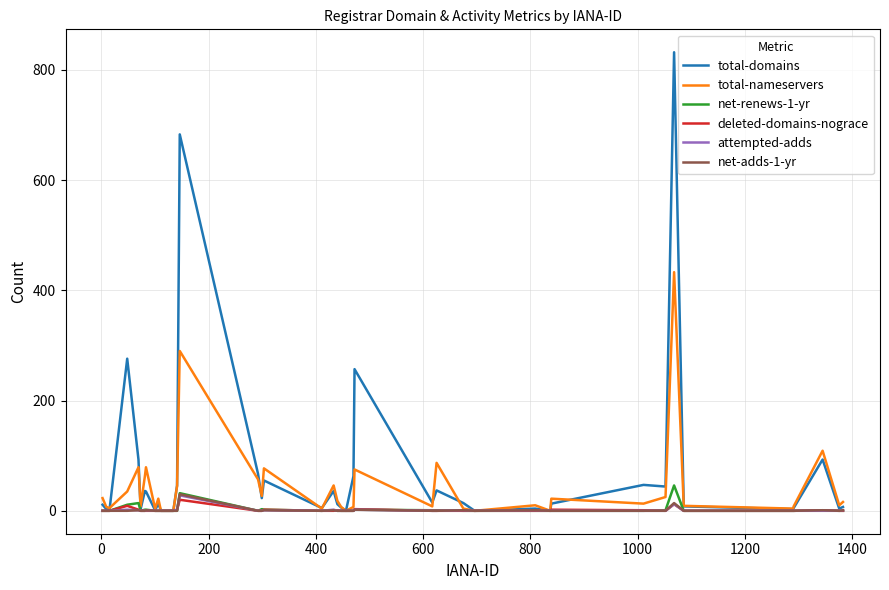

What is the maximum value shown in the chart?

832